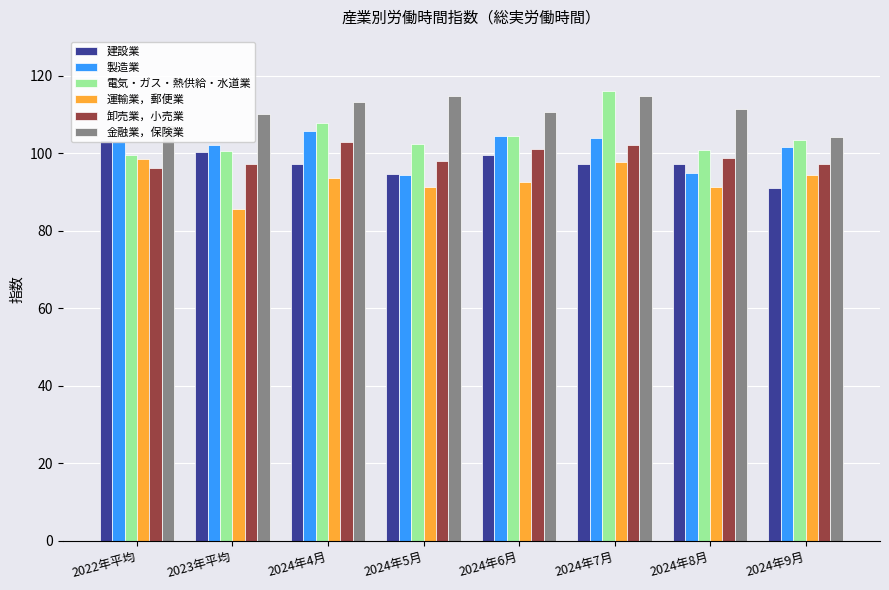

Which has a higher value, 2023年平均 or 2024年5月?

2023年平均